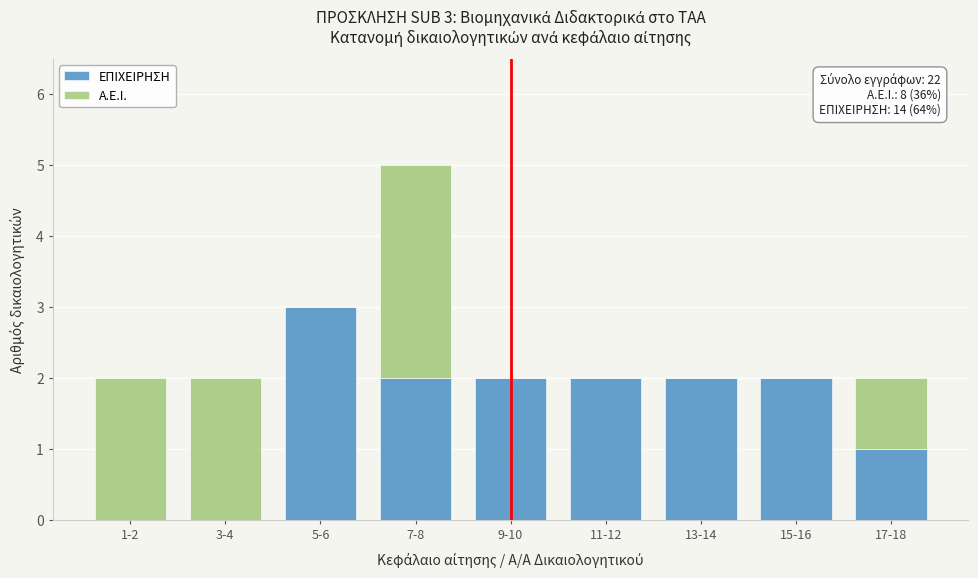

At which category is the sum across all series the highest?

7-8